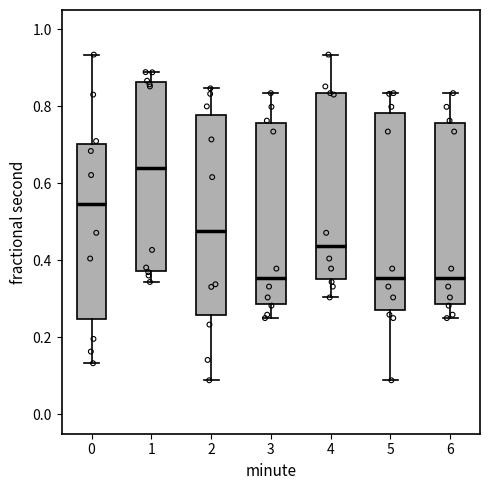

Where is the lower edge of the box at x = 6 on the y-axis? The values are not printed on the chart, so give them approximately, as read against the axis.

0.28